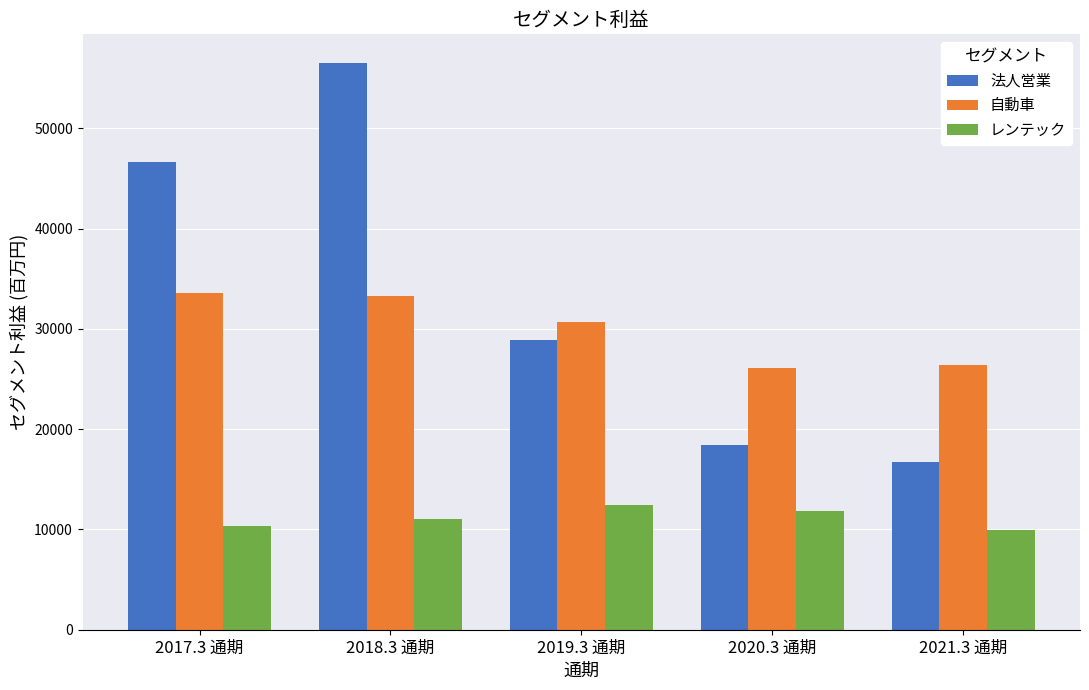

Where is レンテック nearest to the value 11176?

2018.3 通期